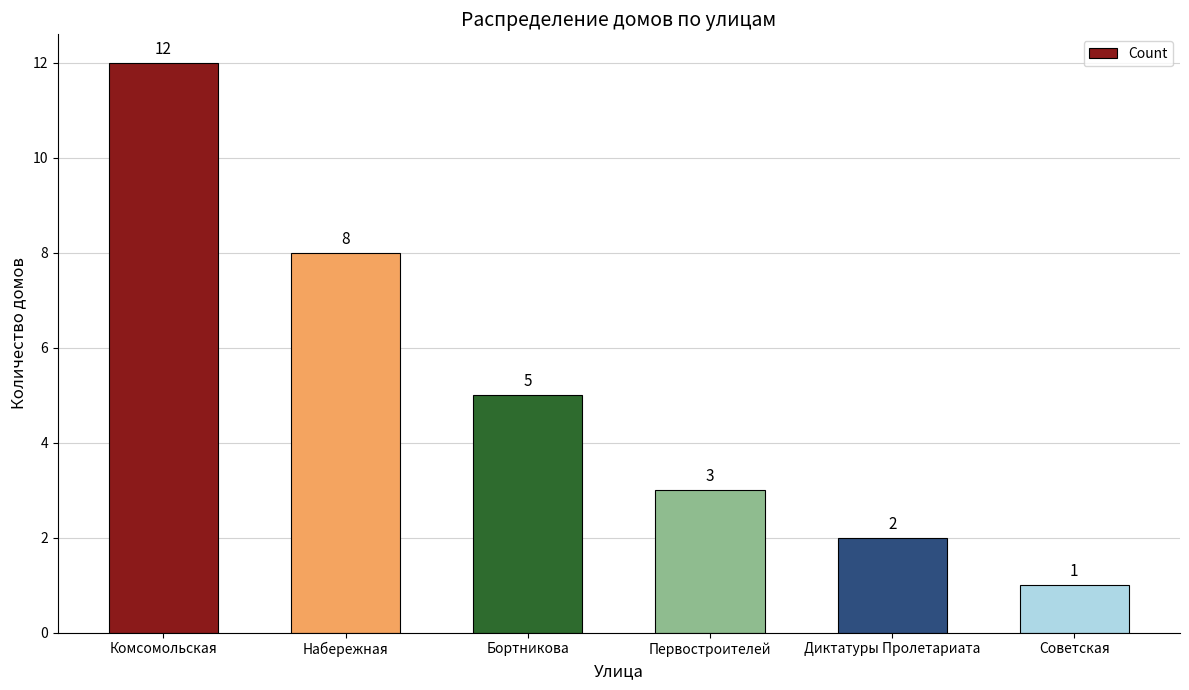

What is the value of the 1st bar from the left?

12